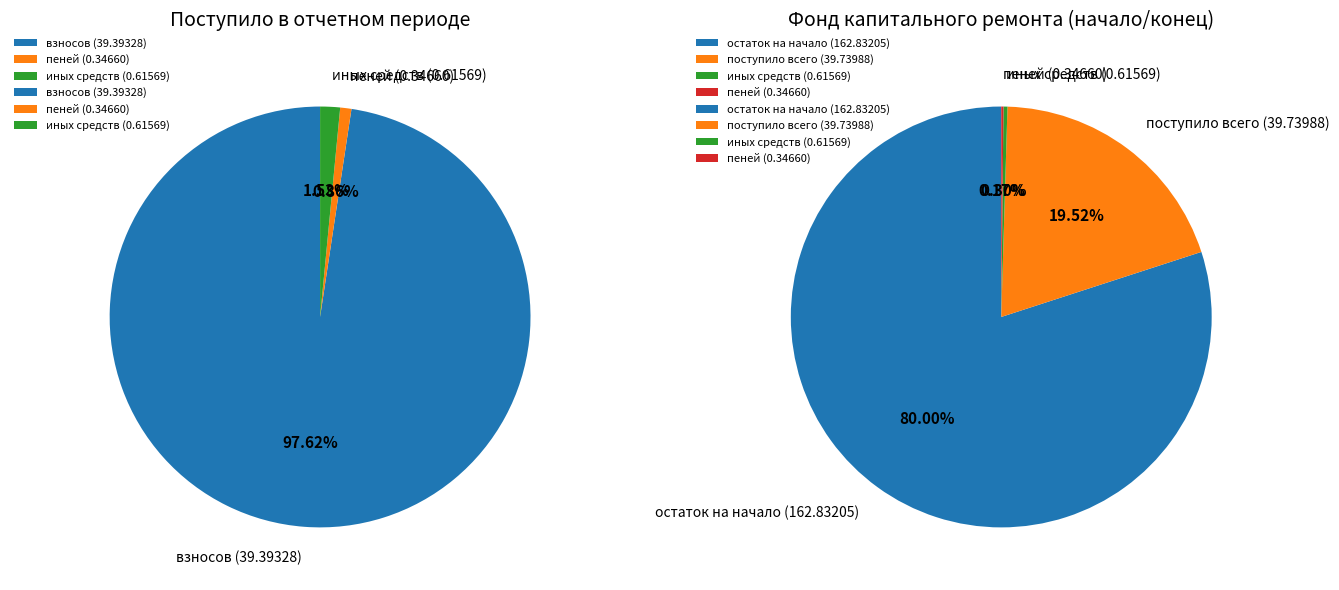

Do взносов and иных средств together represent more than half of the pie?

Yes